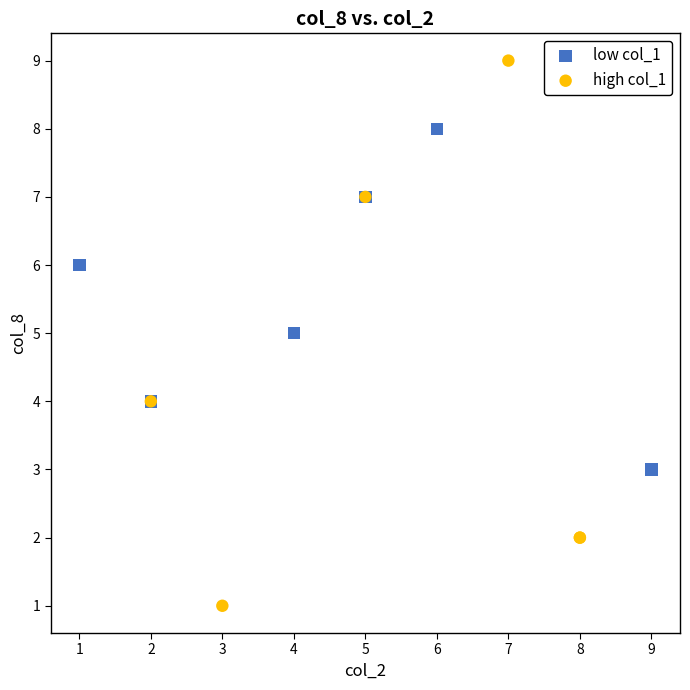

Which series has the largest Y range (max minus min)?

high col_1